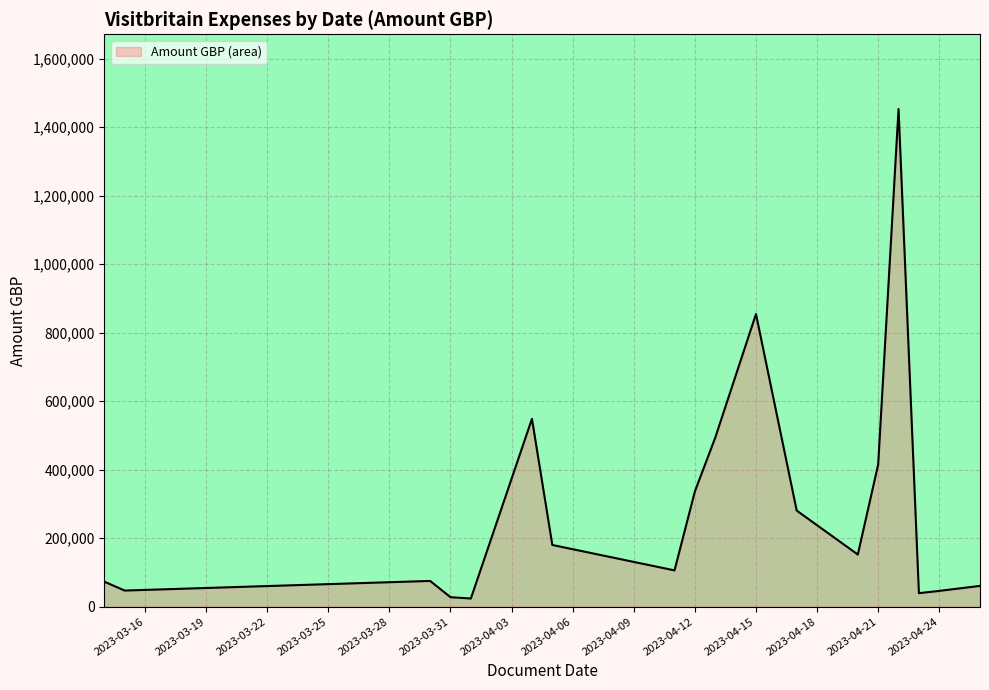

Between 2023-04-12 and 2023-04-03, which is larger?

2023-04-12